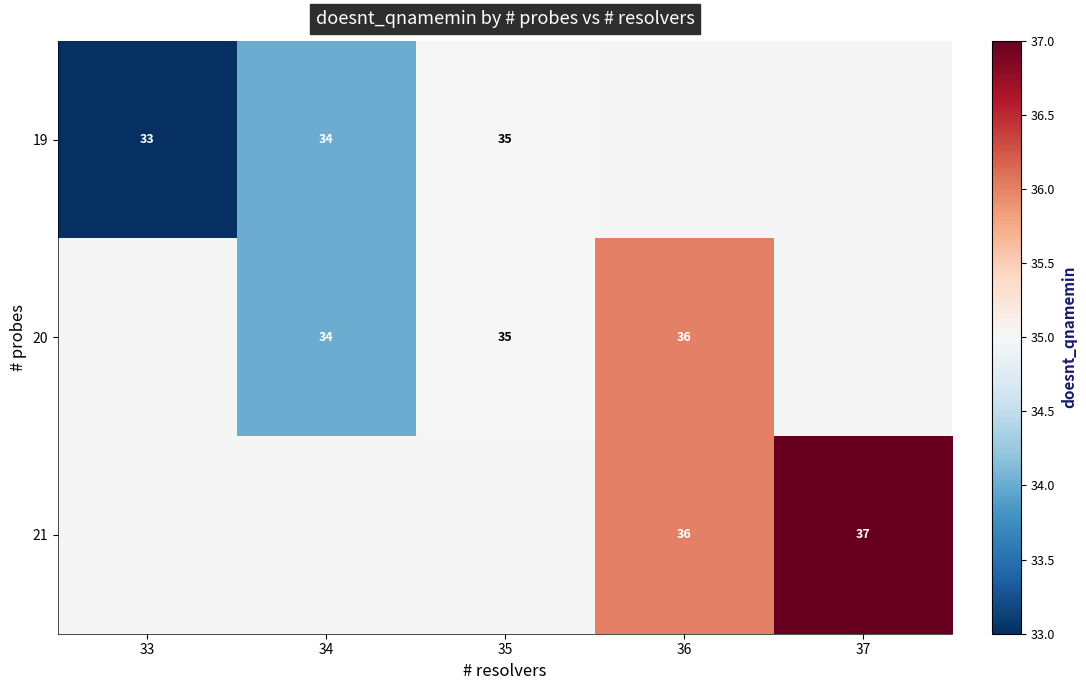

The 20 series shows 50 at 36. True or false?

False